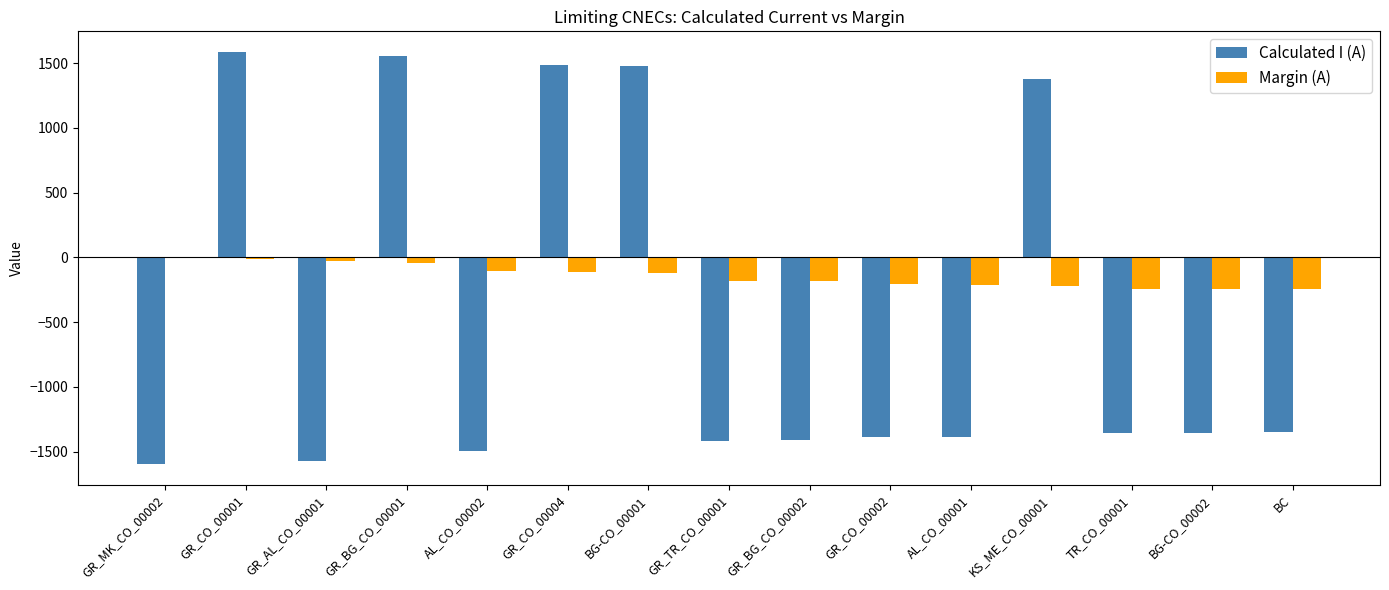

What is the total value across all series at BC?

-1600